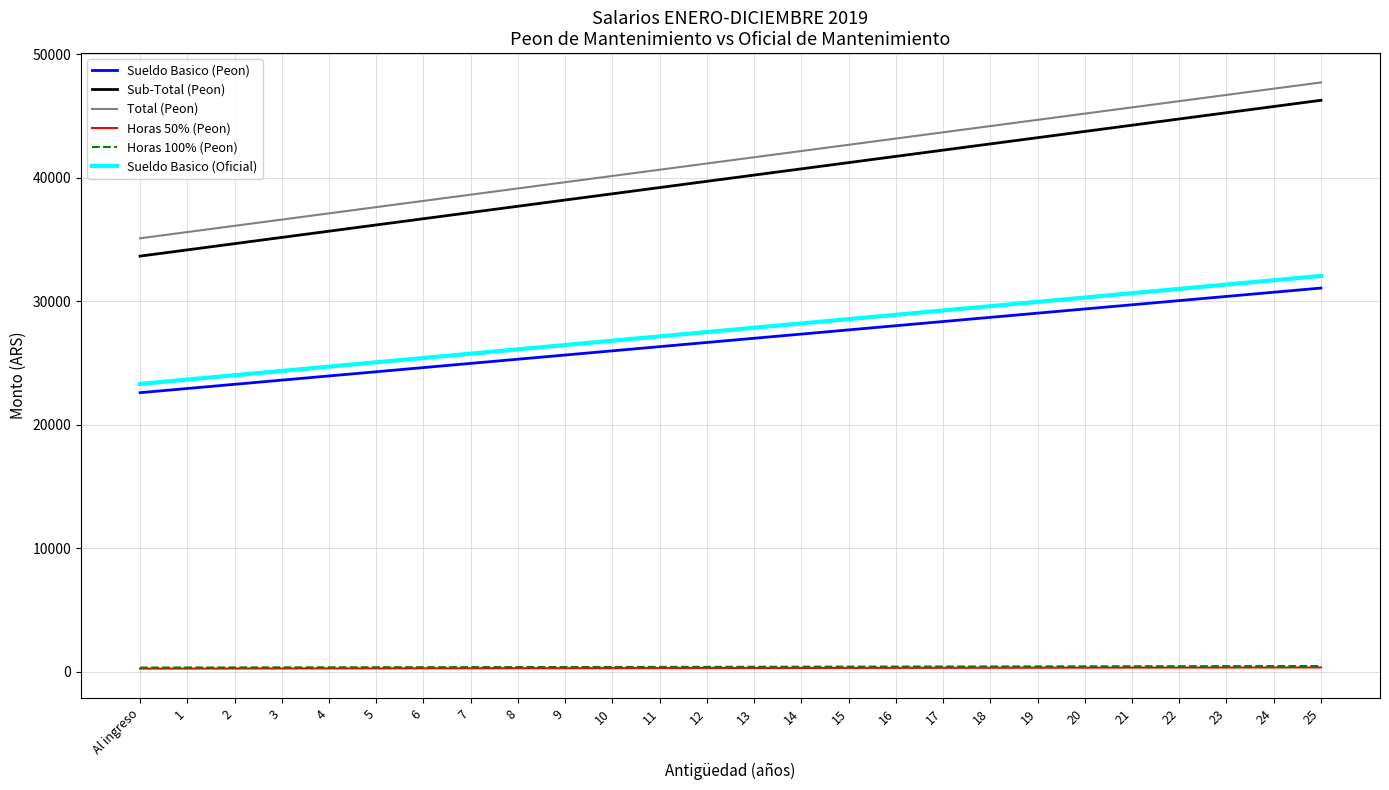

True or false: Sueldo Basico (Peon) and Horas 100% (Peon) cross at least once.

False